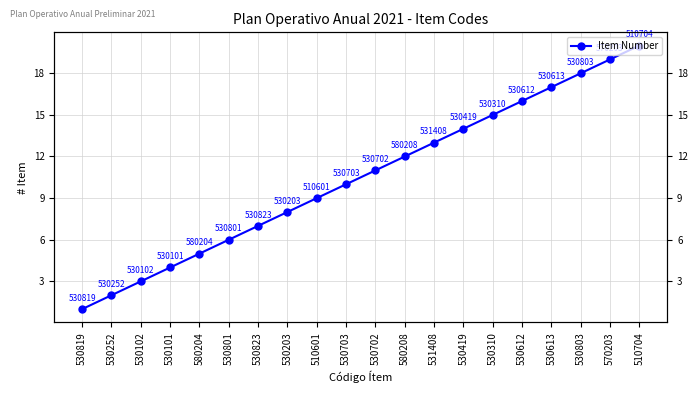

What is the difference between the values at 530102 and 510704?

17